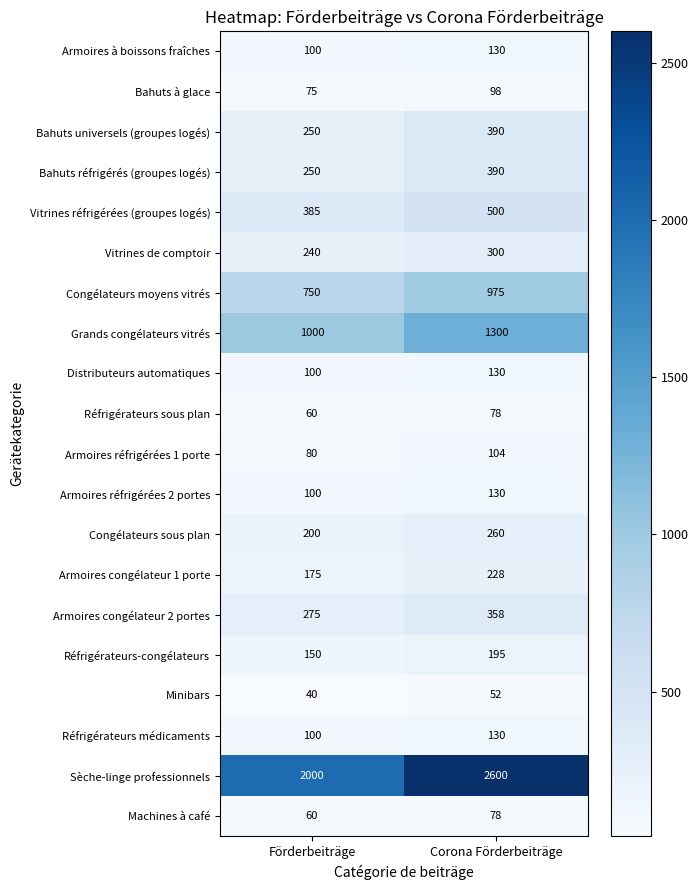

At which category is the sum across all series the highest?

Corona Förderbeiträge